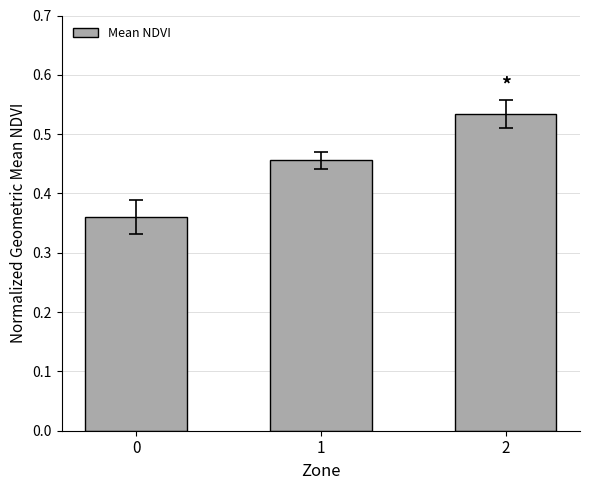

True or false: the data shows 0.1 at 1.

False